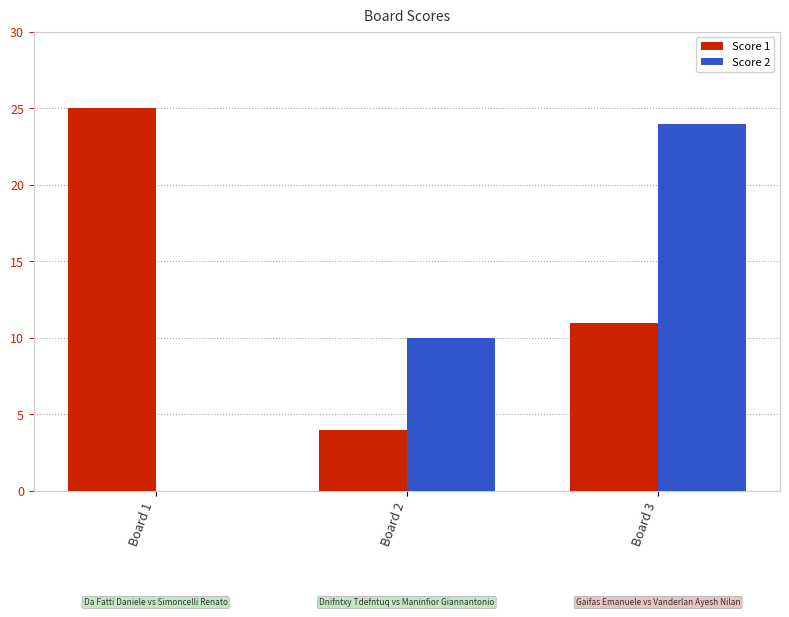

The value of Score 1 at Board 2 is 4. True or false?

True